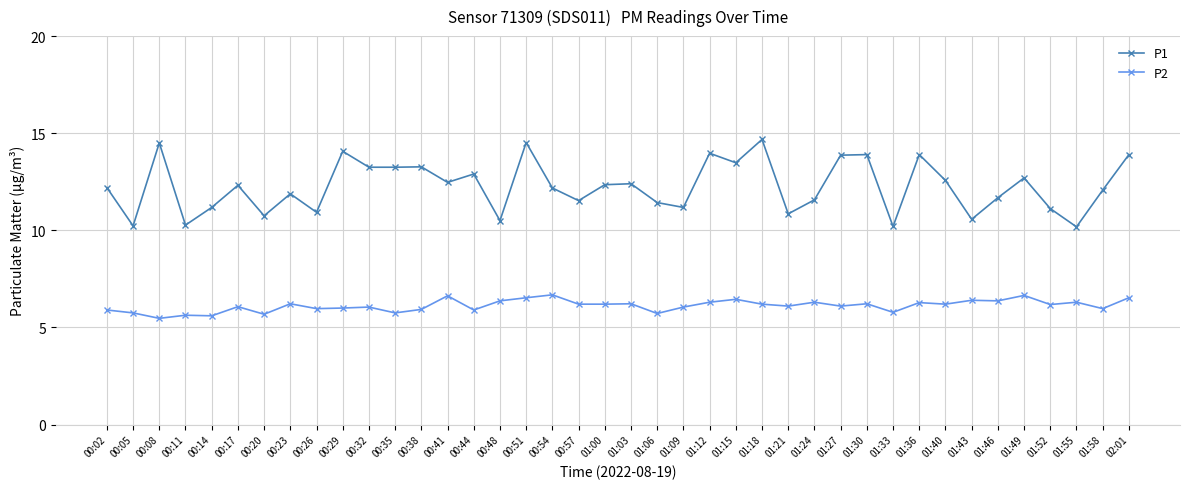

At which category does P1 reach its first local valley?

00:05